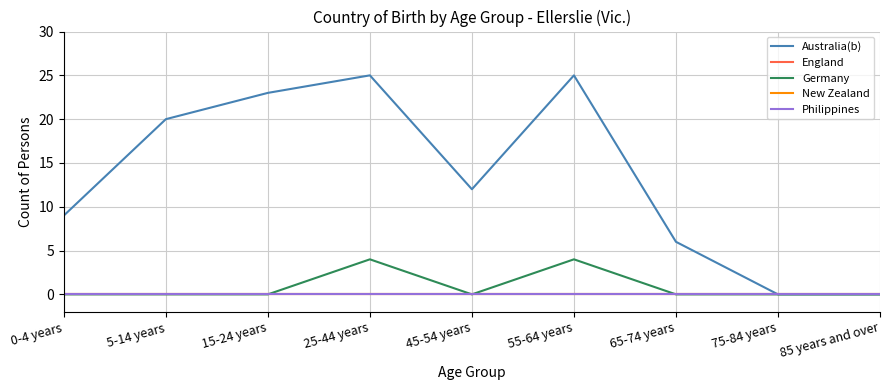

What is the label of the 4th point from the right?

55-64 years